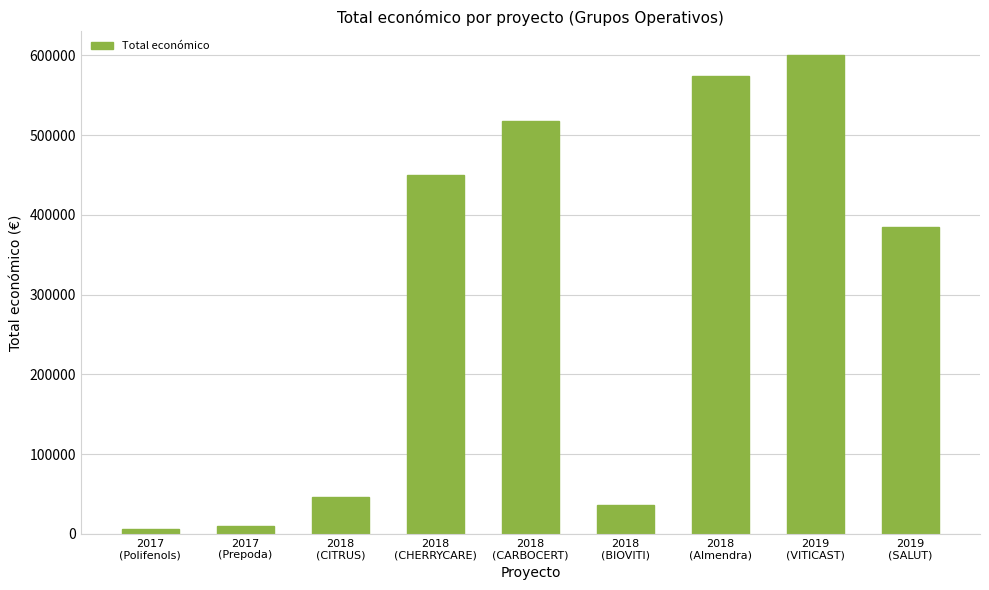

Which category has the highest value across all series?

2019
(VITICAST)